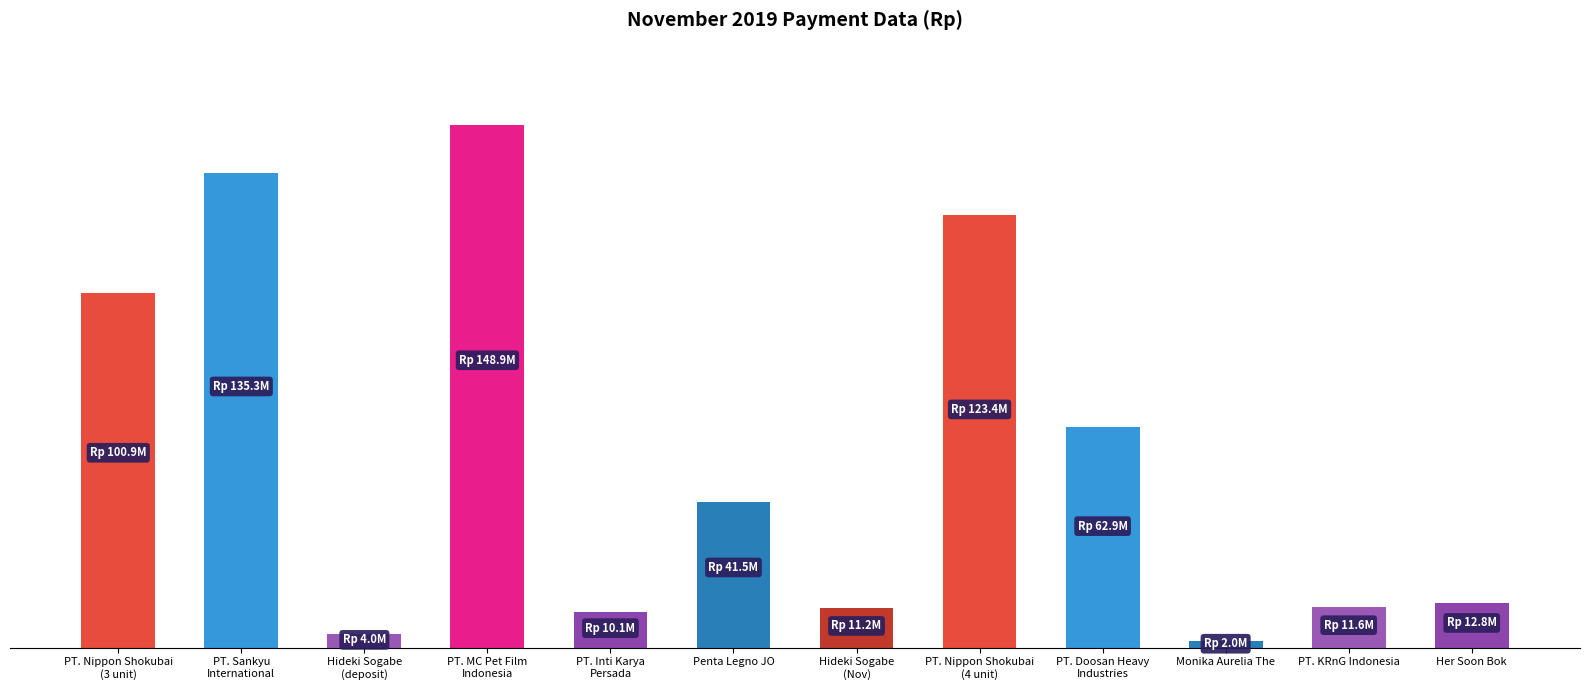

At which label does the data first exceed 41523300?

PT. Nippon Shokubai
(3 unit)